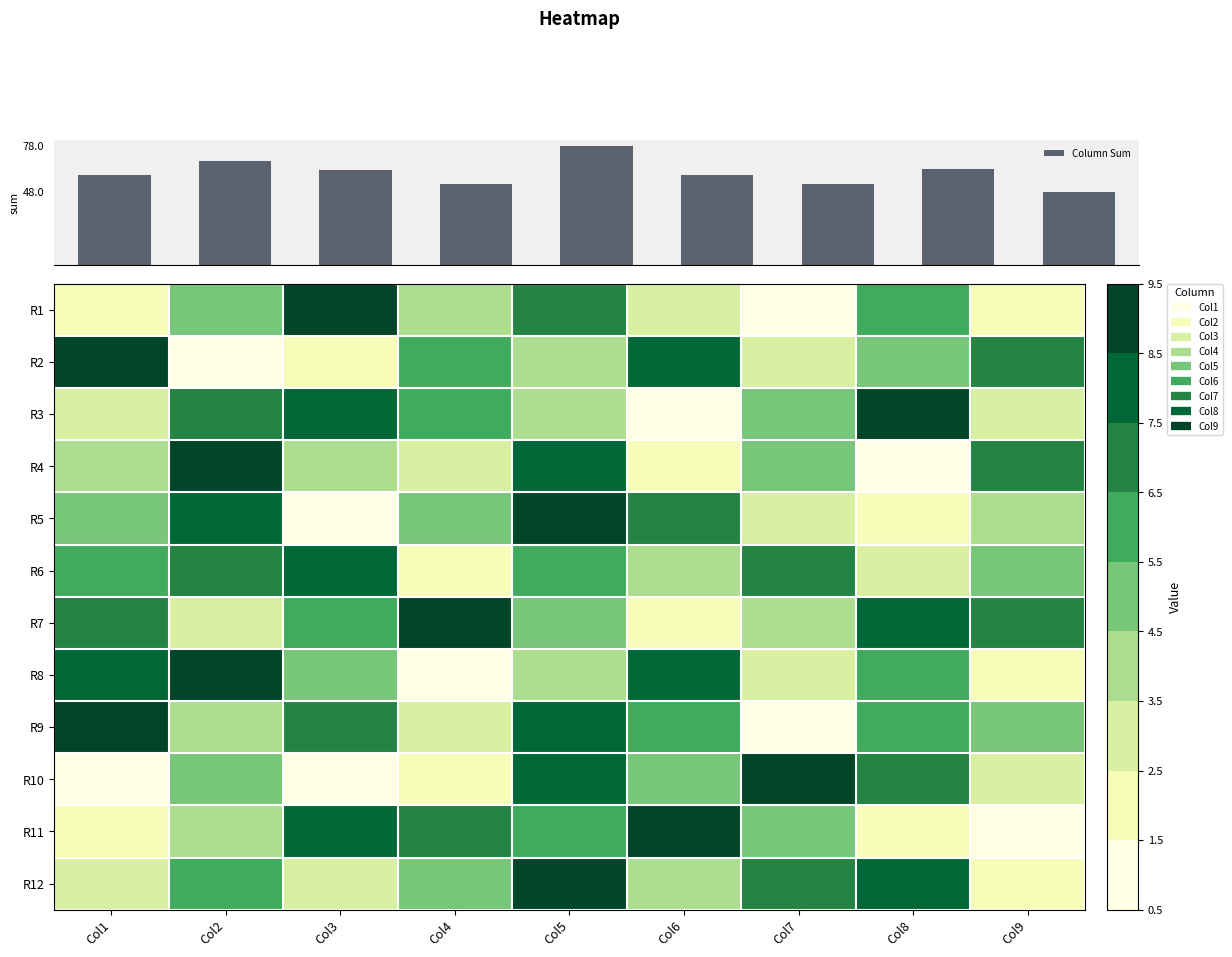

What is the difference between the maximum and second lowest values in the Column Sum series?

25